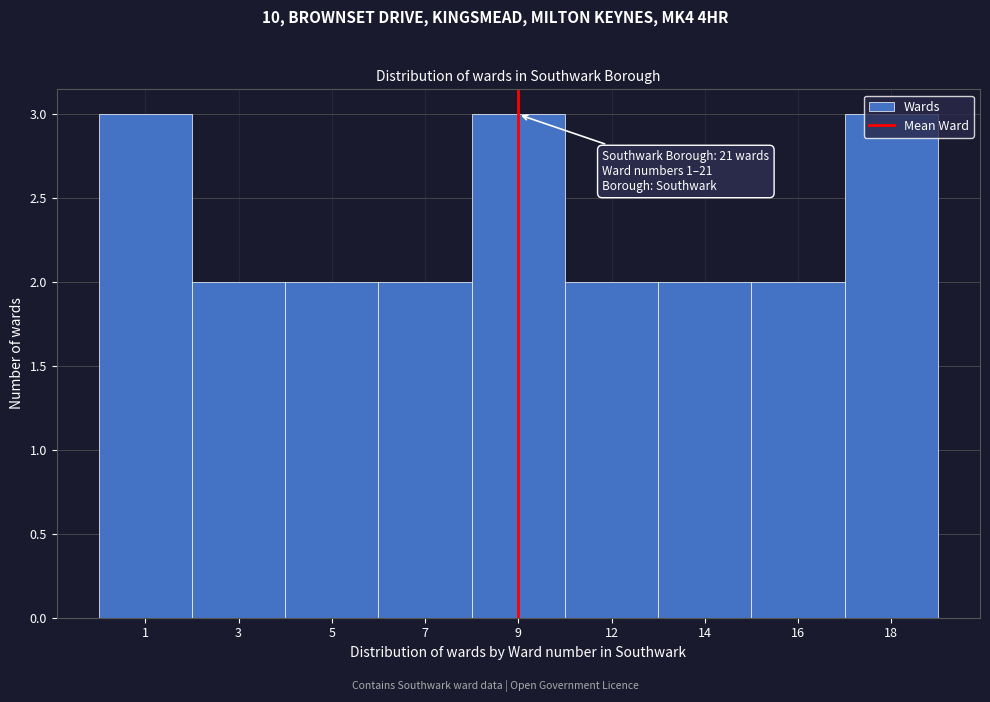

What is the sum of the values at 12 and 14?

4